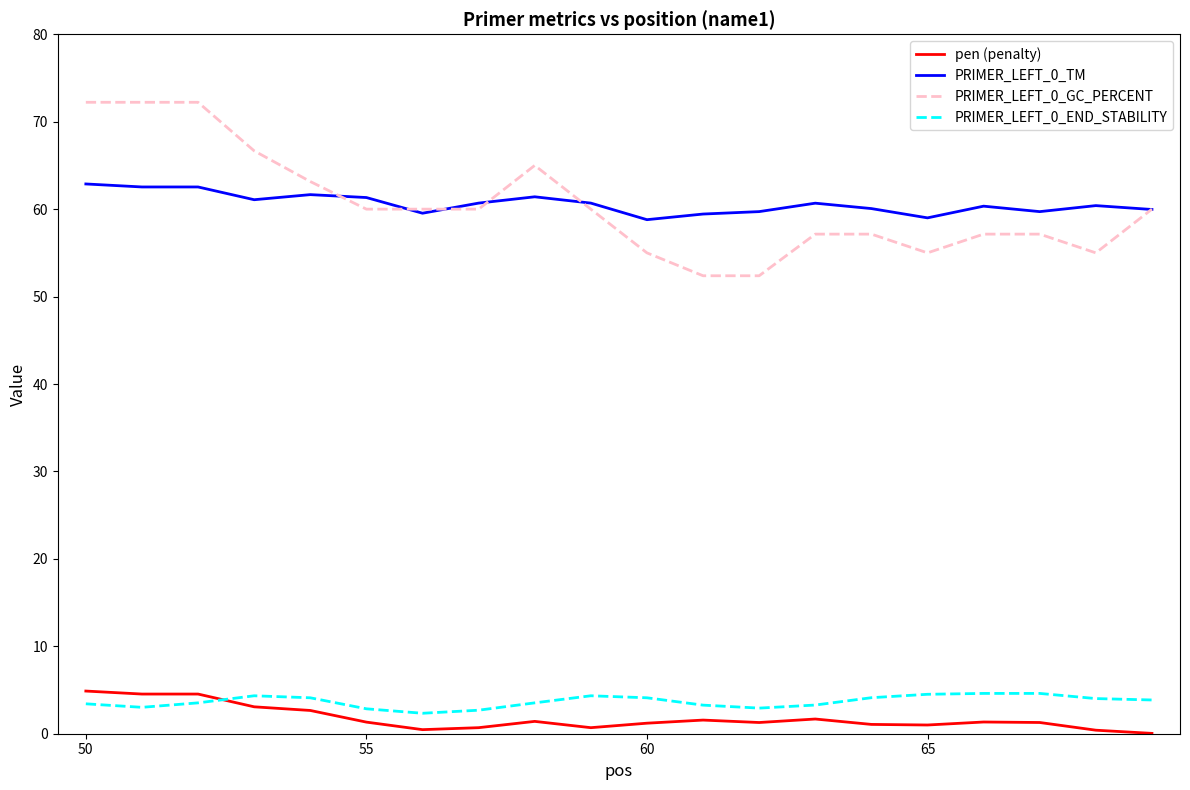

What is the minimum value for PRIMER_LEFT_0_GC_PERCENT?

52.4